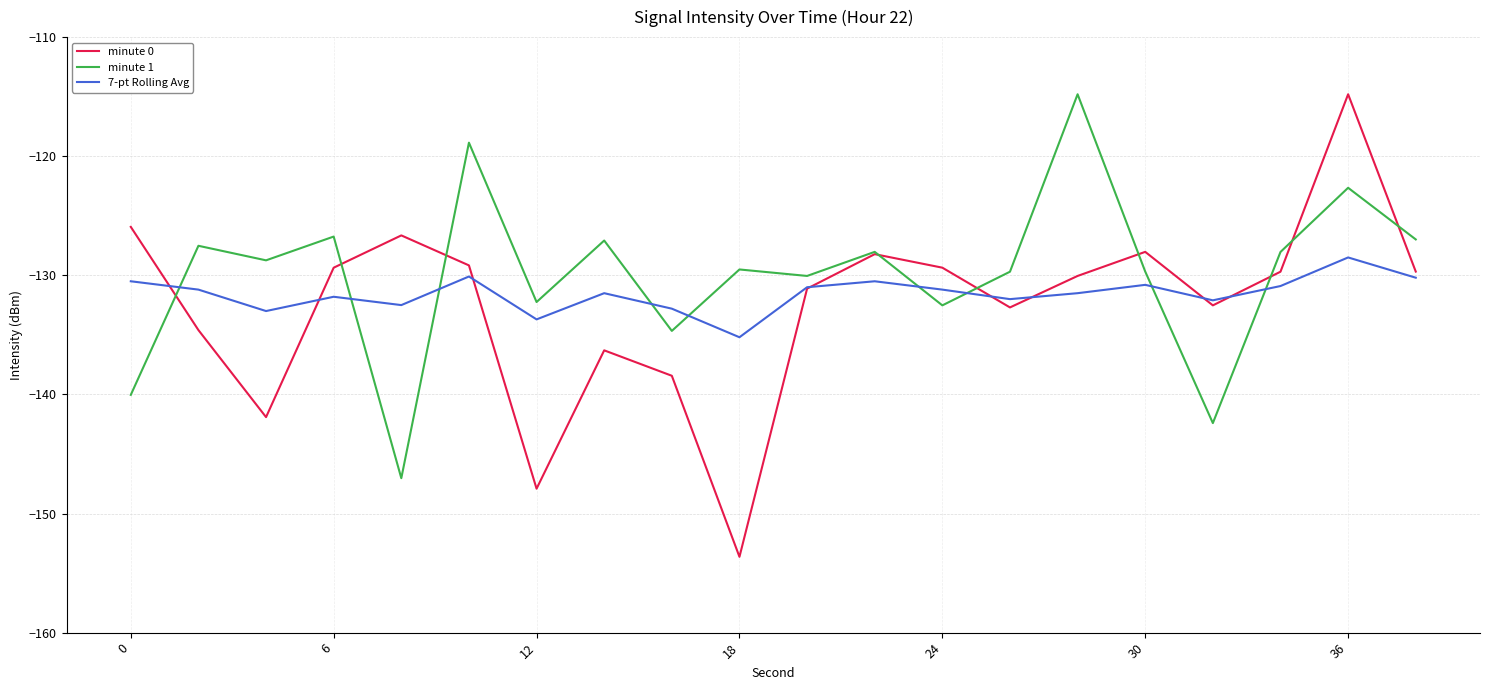

After their last crossing, which series has the higher values: 7-pt Rolling Avg or minute 1?

minute 1